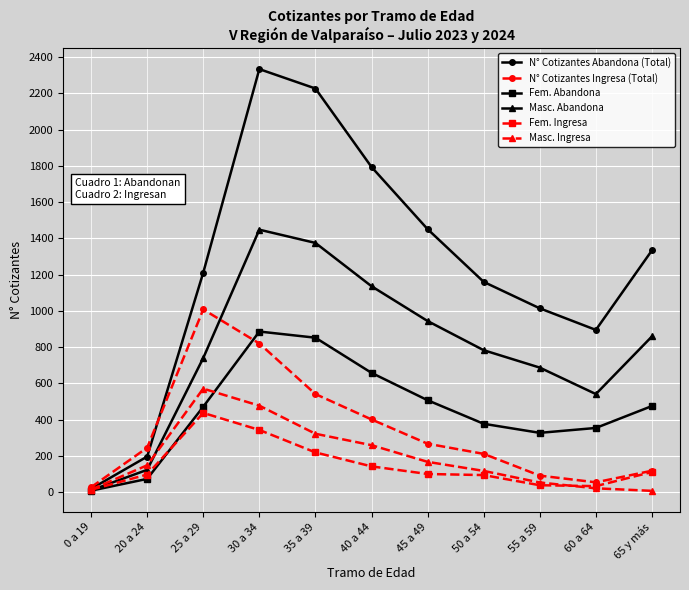

What is the value of the N° Cotizantes Ingresa (Total) point at the 10th from the left?

54